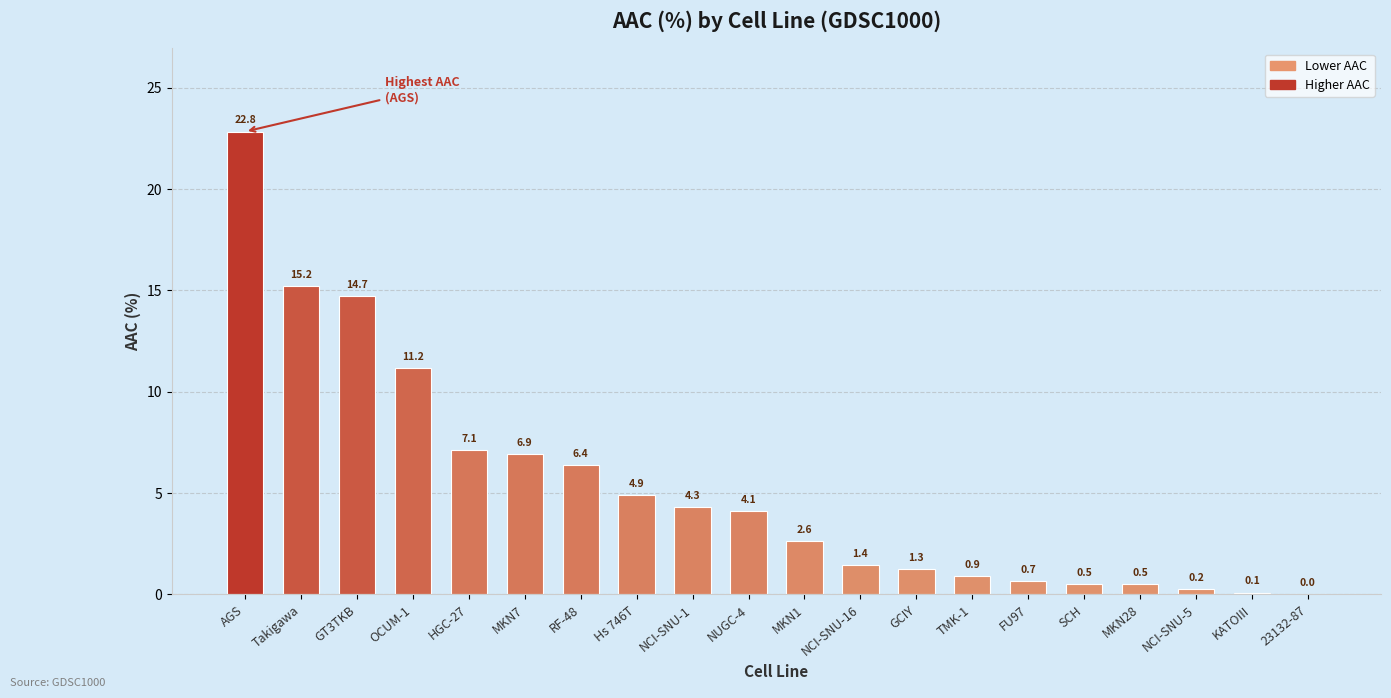

Count the number of values greater than 4.

10